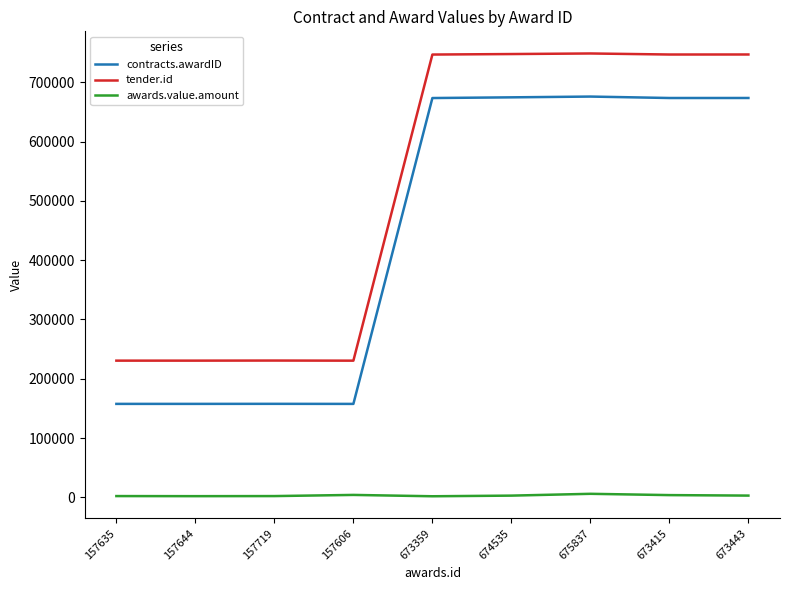

Is it true that awards.value.amount equals 2185 at 157635?

True